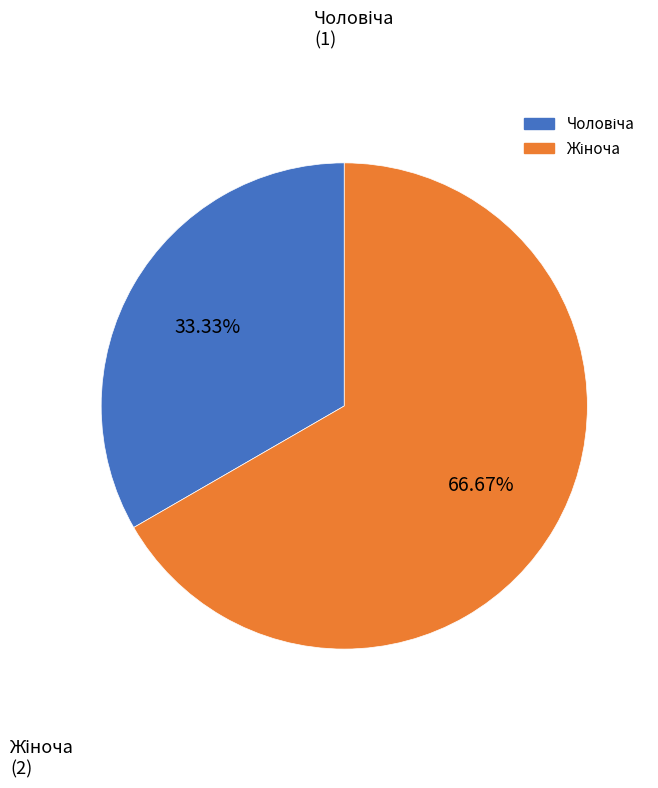

Is there any slice that represents more than half of the pie?

Yes